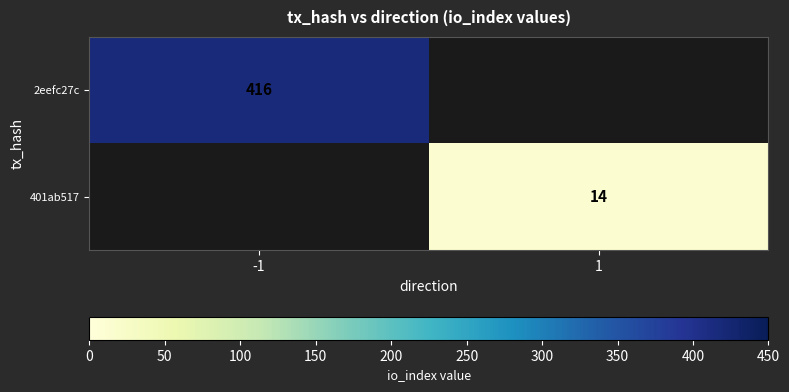

Is the value of 401ab517 at 1 greater than the value of 2eefc27c at -1?

No